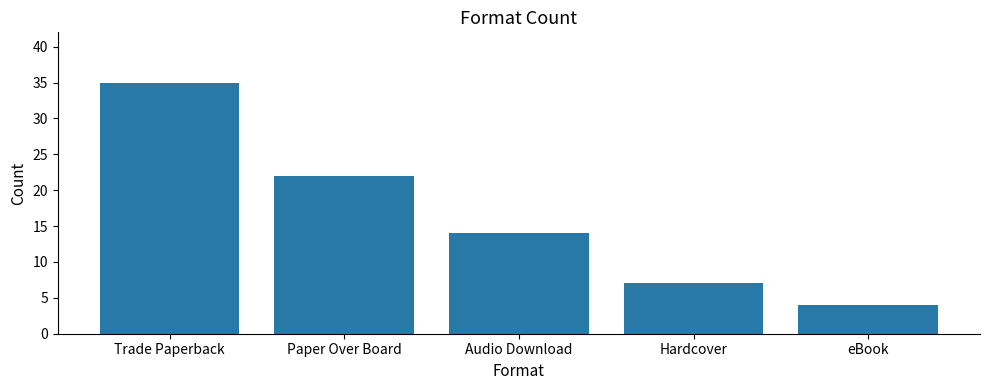

Where is the data nearest to the value 19?

Paper Over Board